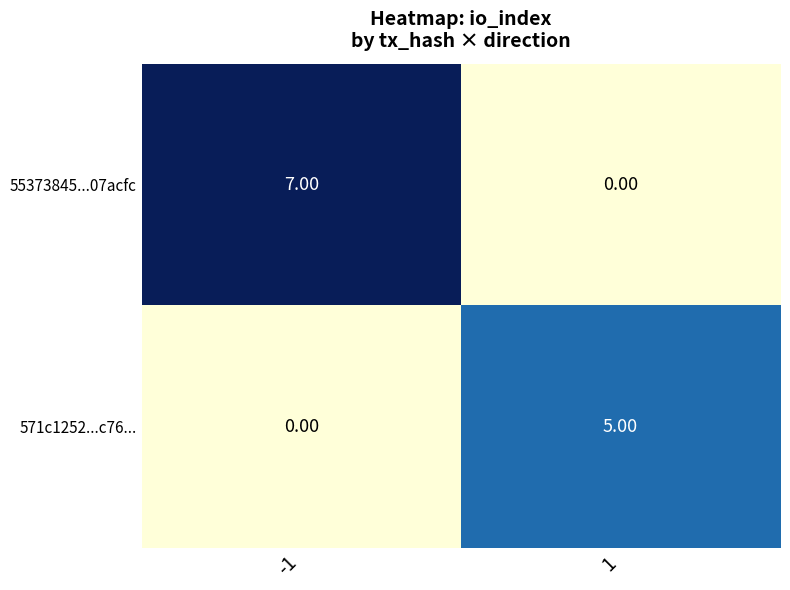

Which series has the widest spread of values?

55373845...07acfc